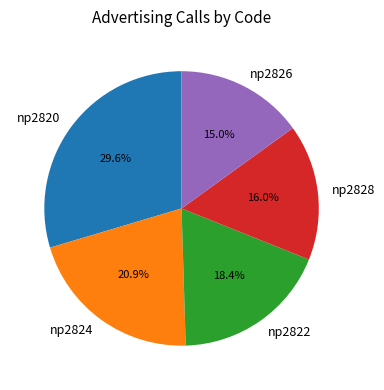

Which slice is the smallest?

np2826